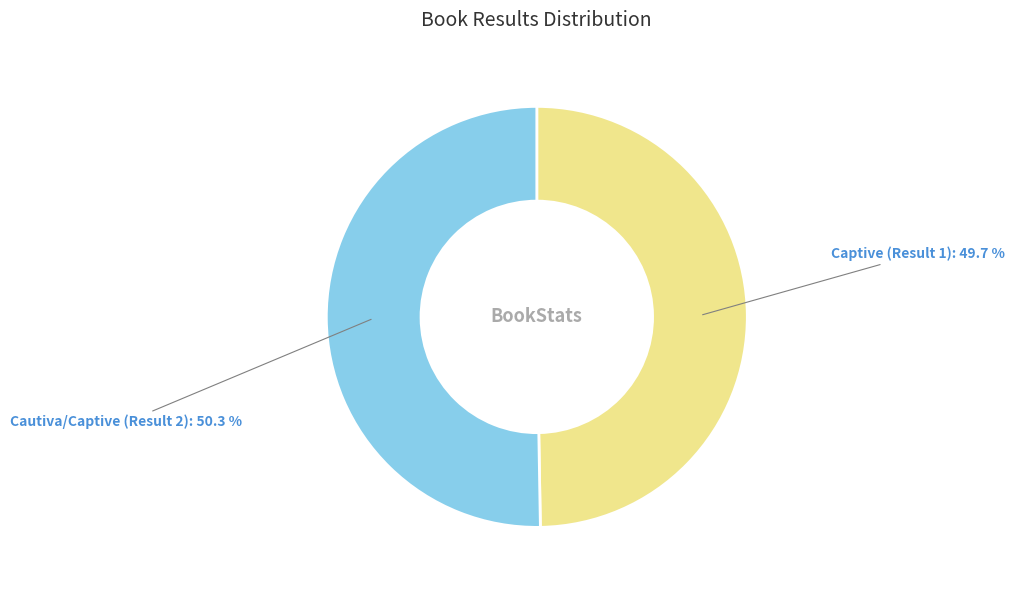

To the nearest percent, what is the difference between the Captive (Result 1) and Cautiva/Captive (Result 2) slice percentages?

1%